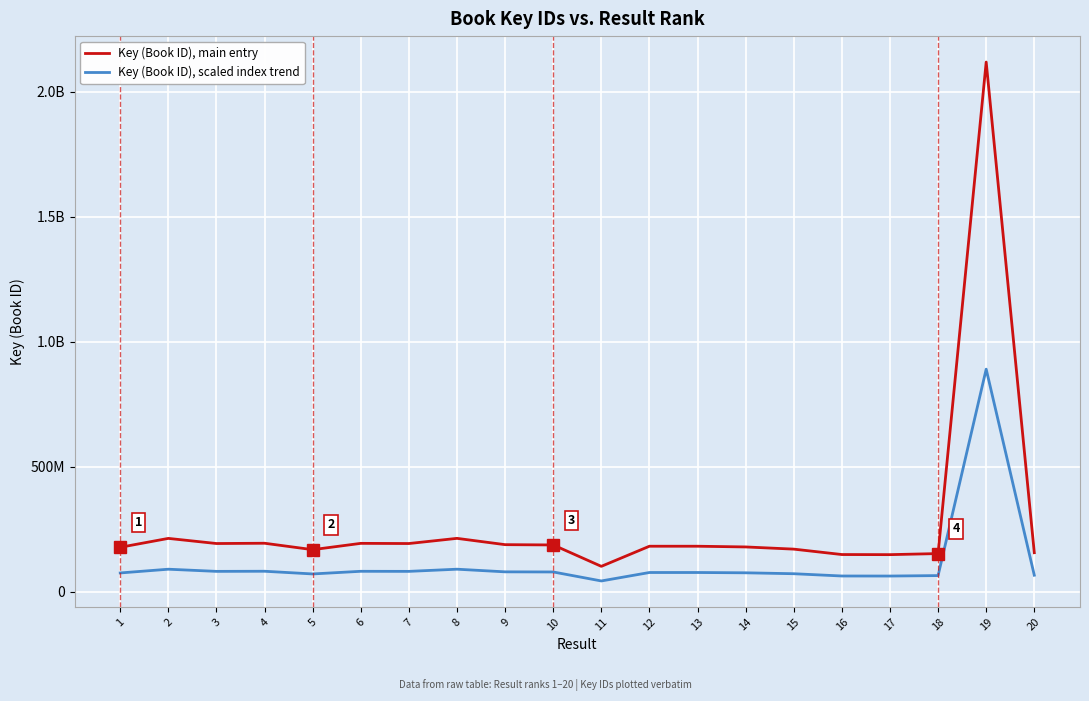

True or false: Key (Book ID), main entry has more than 0 points higher than both neighbors.

True